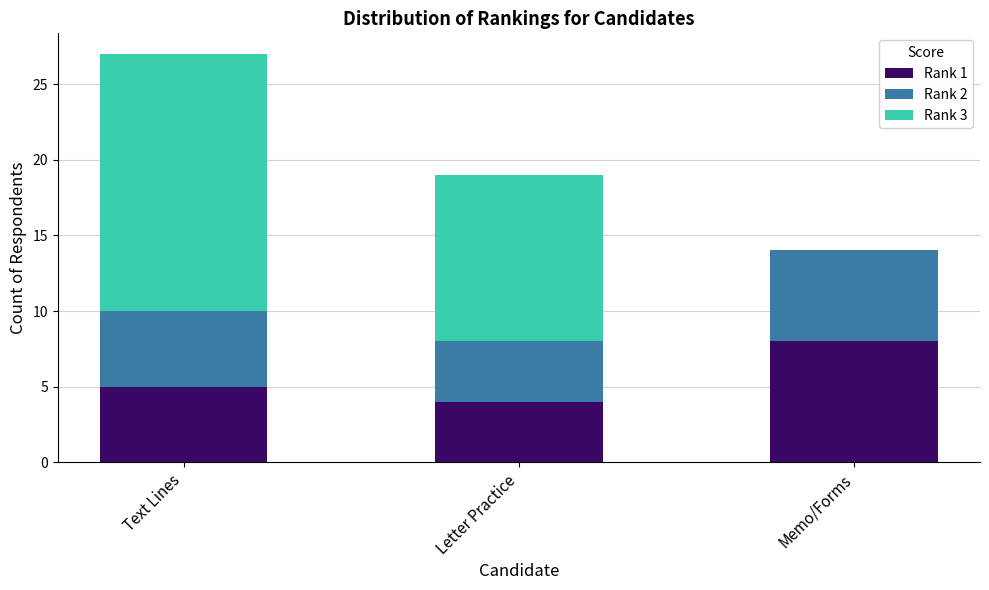

Is it true that Rank 1 equals 5 at Text Lines?

True